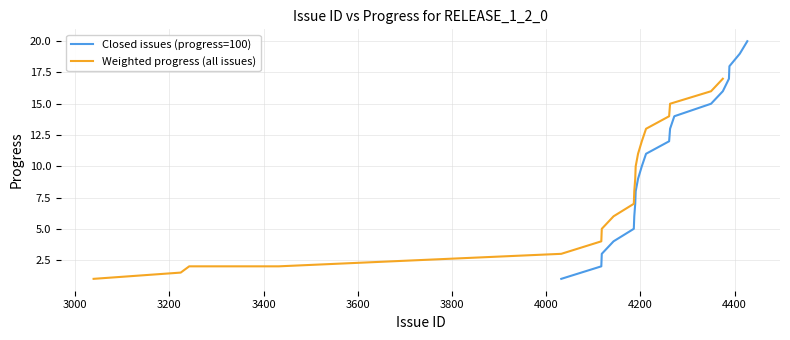

What is the value of the Weighted progress (all issues) point at the 5th from the left?

2.0